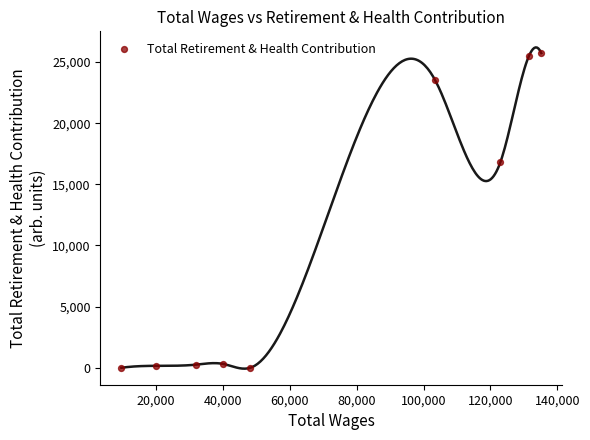

What is the range of X values (max minus min)?

125592